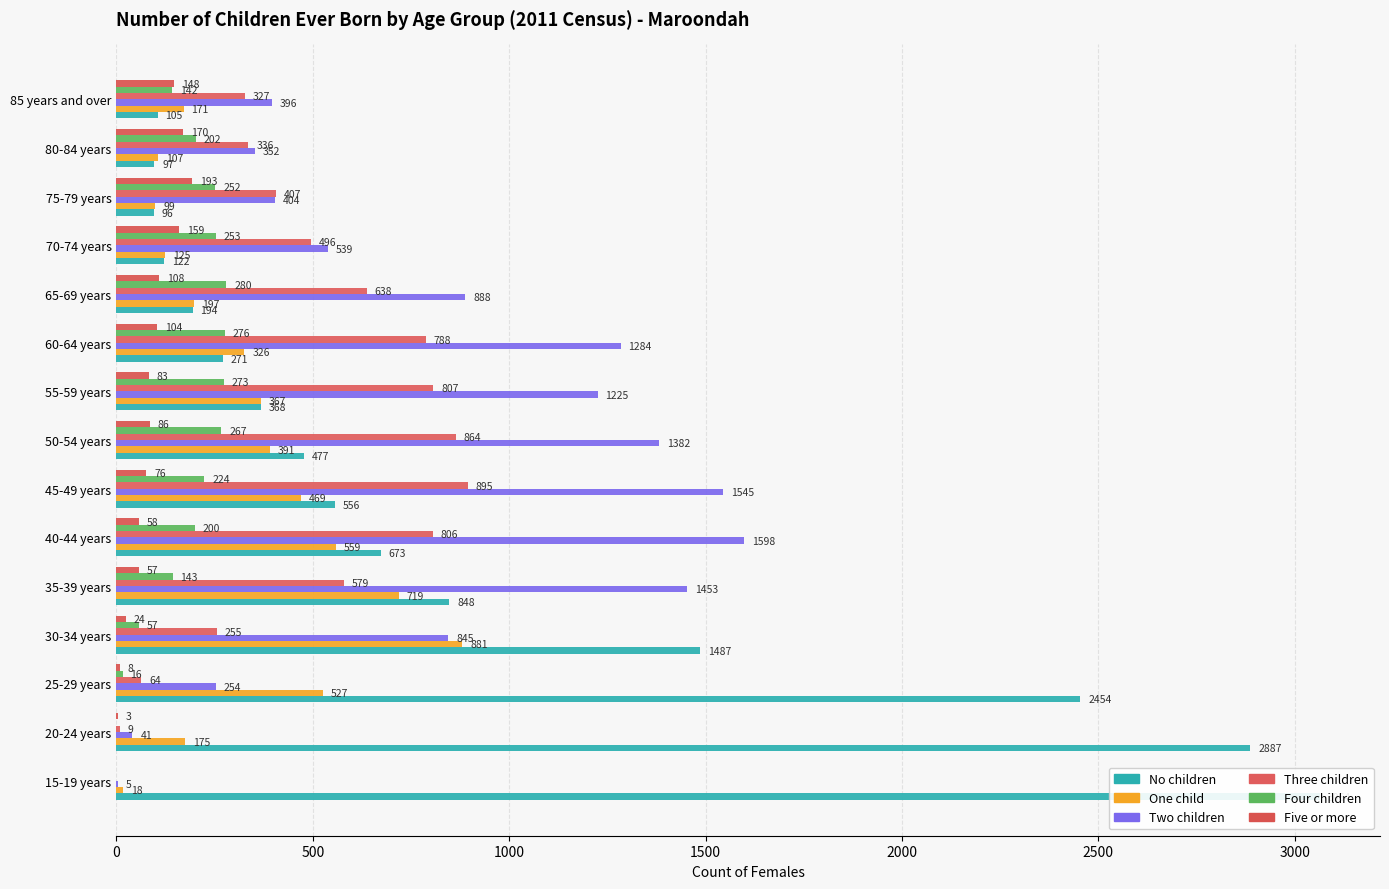

List the series in order of their peak value, highest first.

No children, Two children, Three children, One child, Four children, Five or more